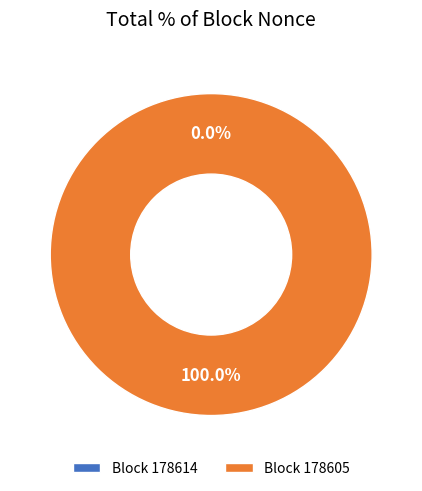

To the nearest percent, what portion does 178605 represent?

100%